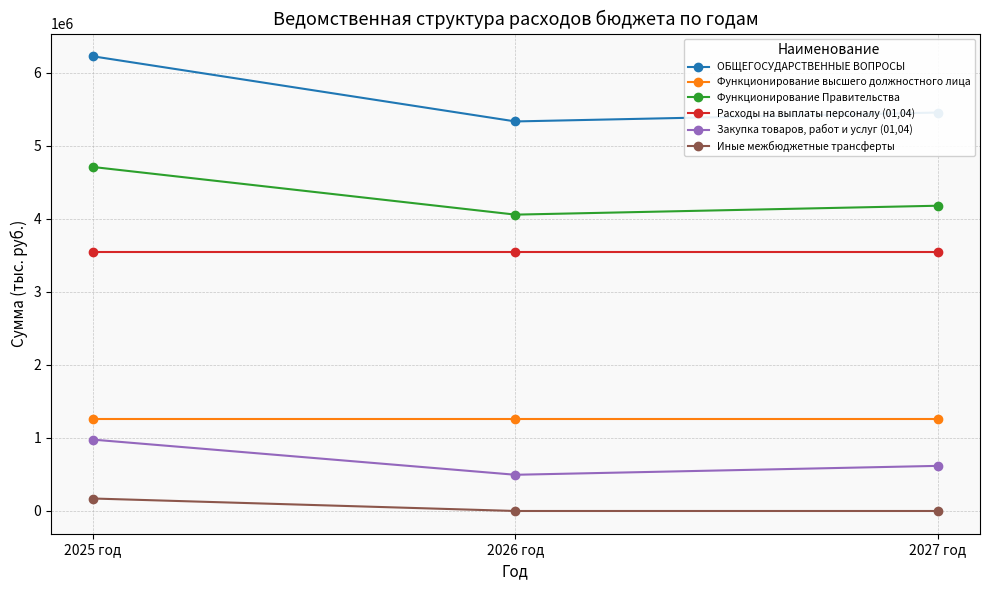

What is the difference between the second highest and minimum values in the Закупка товаров, работ и услуг (01,04) series?

122000.0